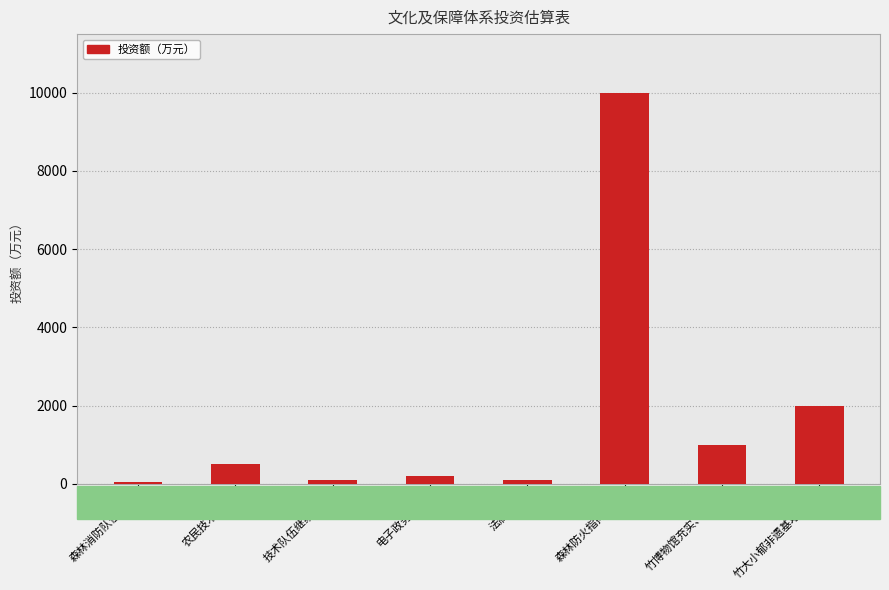

Where is the data nearest to the value 5025?

竹大小郁非遗基地建设